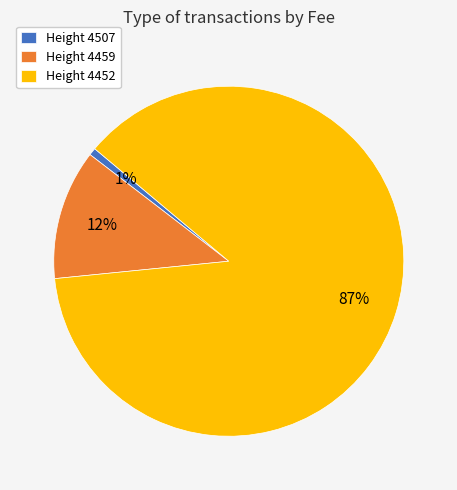

To the nearest percent, what percentage of the pie is Height 4452?

87%